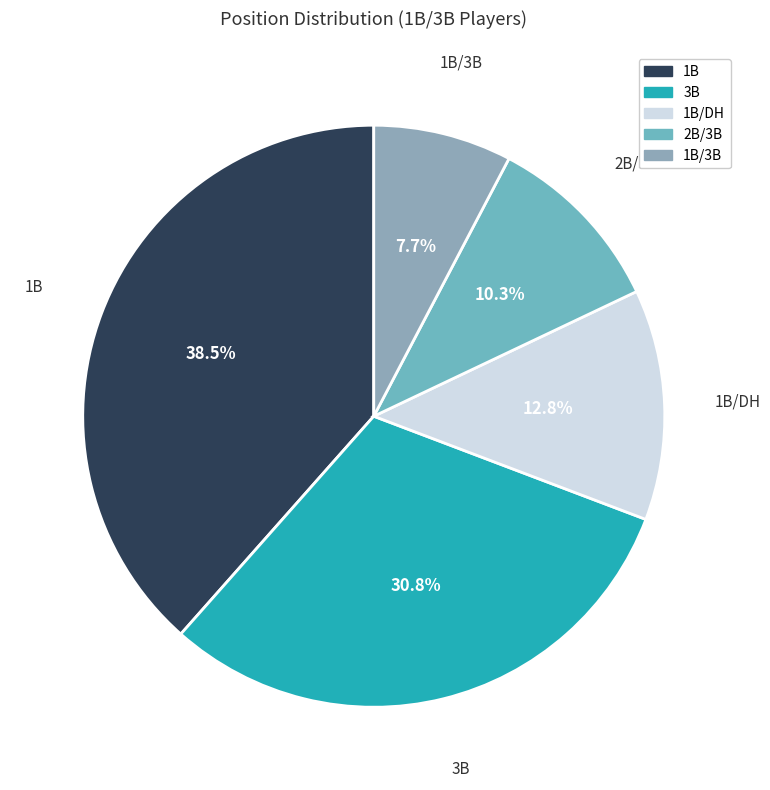

Count the number of slices in the pie.

5